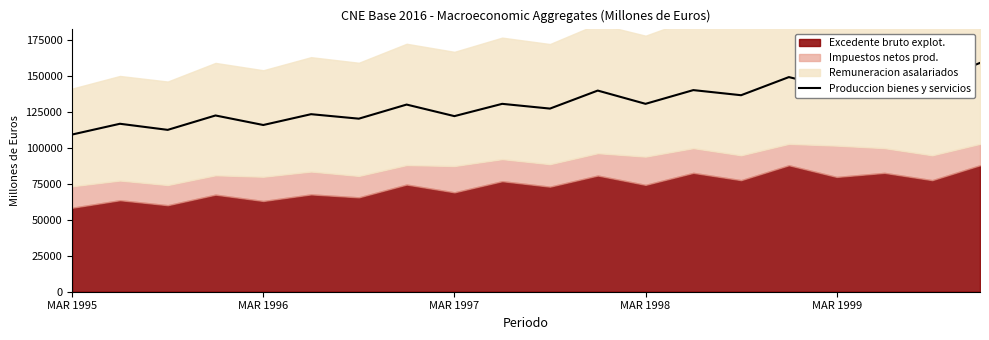

What is the lowest value of the Produccion bienes y servicios series?

109165